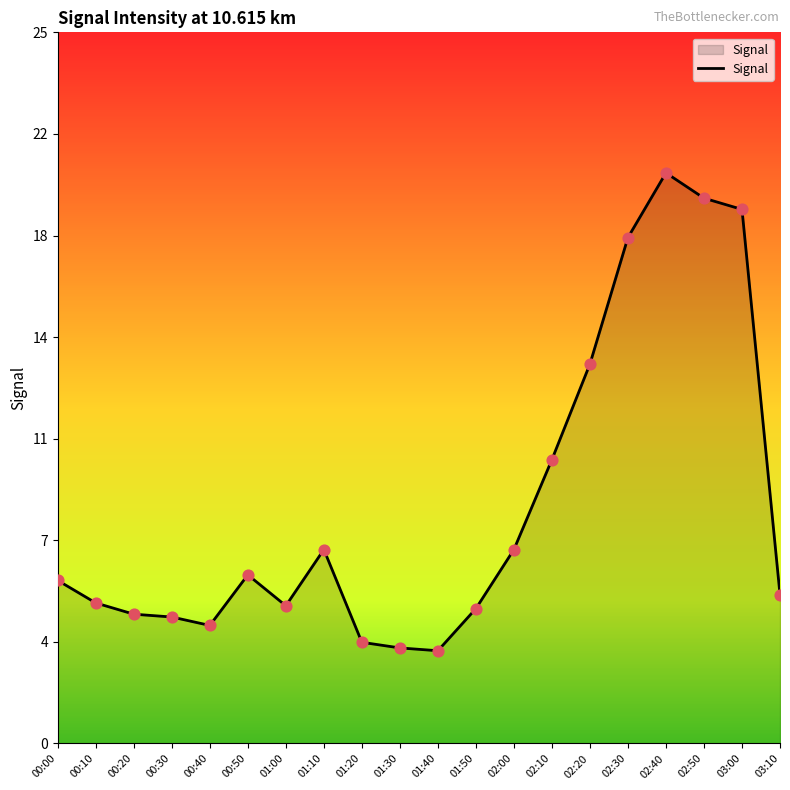

Which has a higher value, 02:10 or 03:00?

03:00